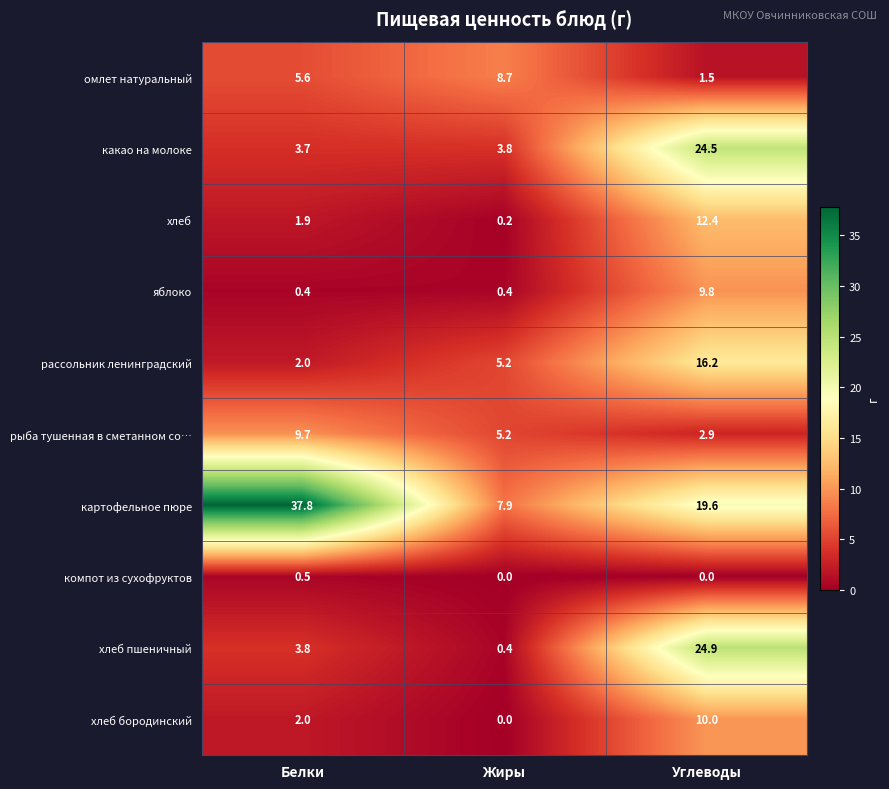

True or false: омлет натуральный has a value of 8.7 at Жиры.

True